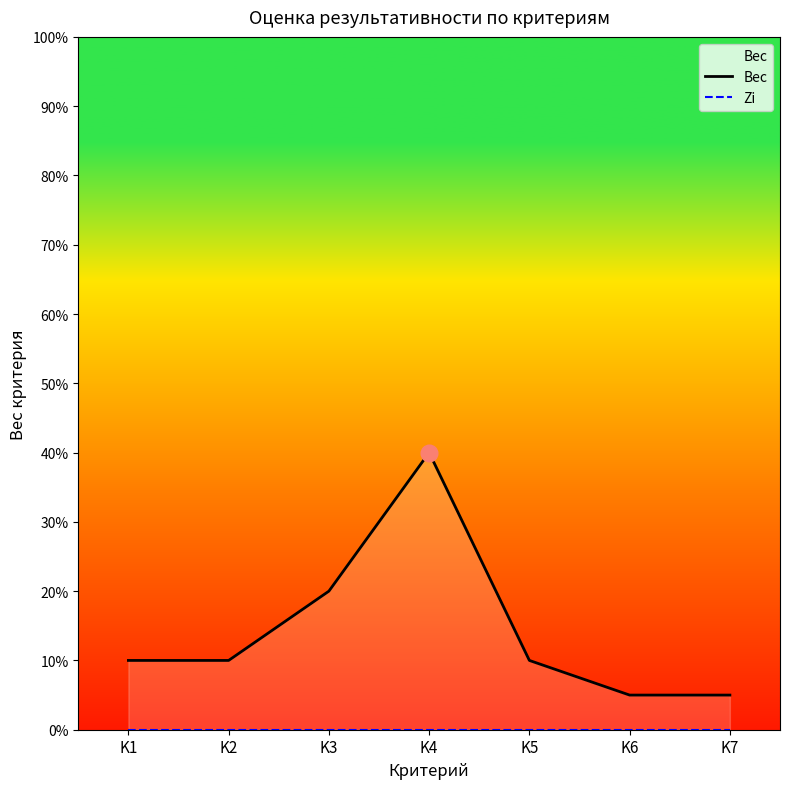

The Вес series shows 0.1 at K6. True or false?

False